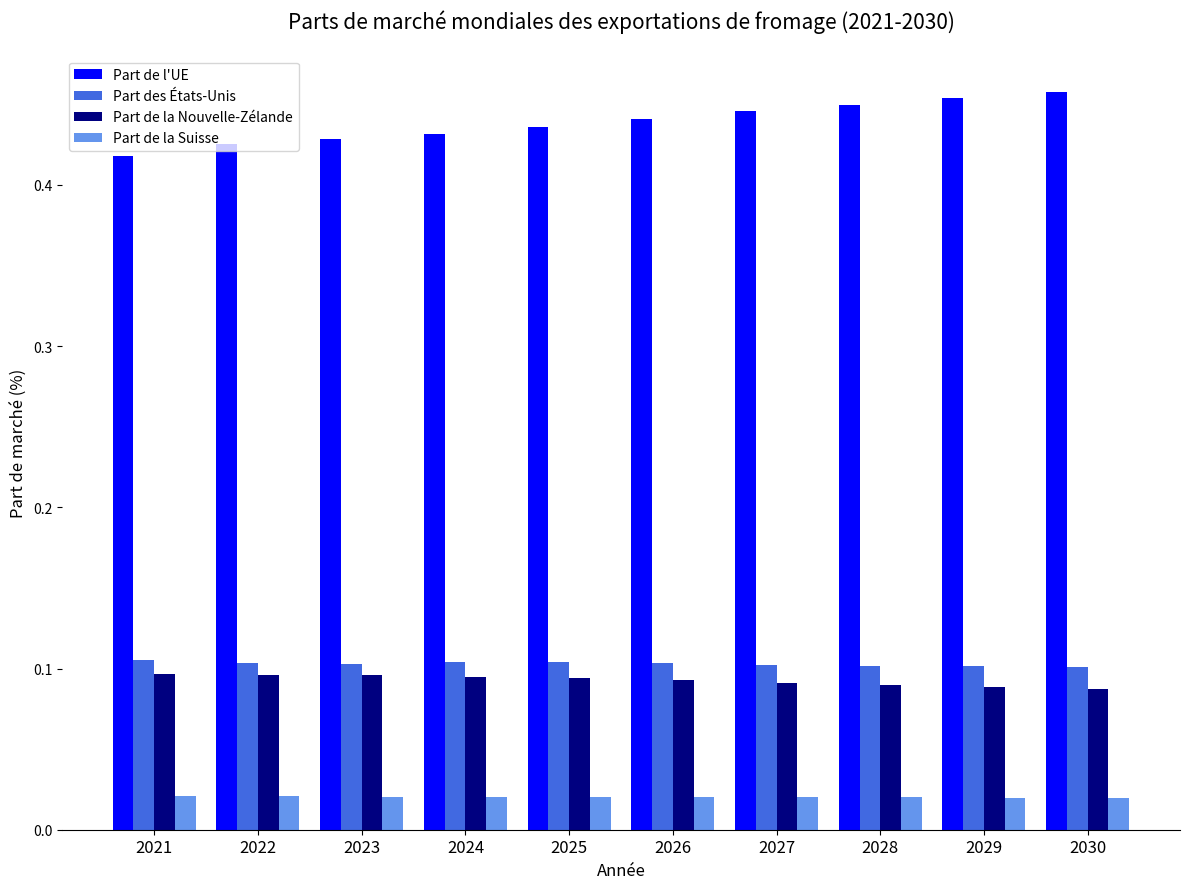

How many bars are there in each group?

4